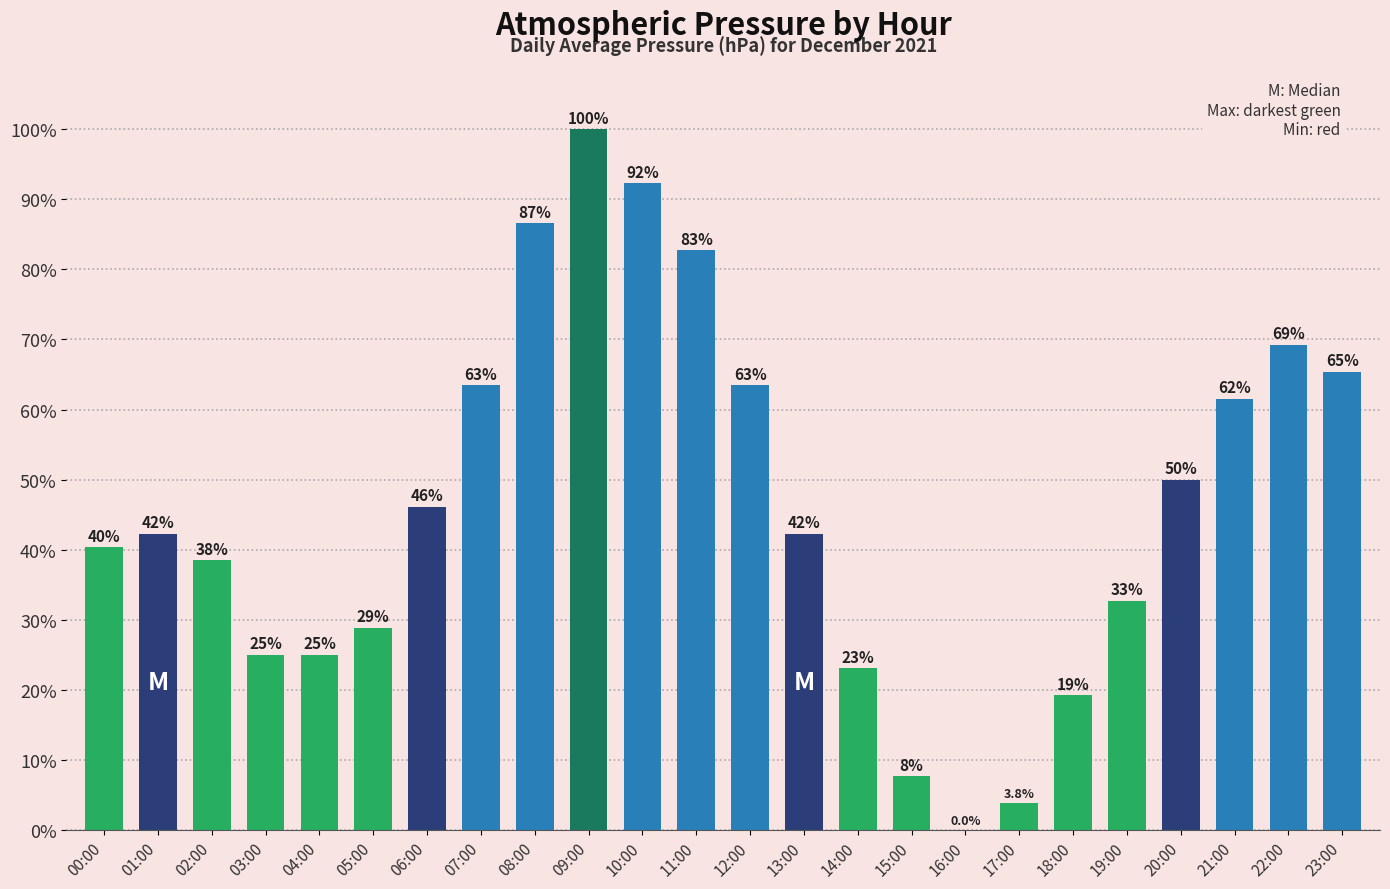

Rank the categories by value from highest to lowest.

09:00, 10:00, 08:00, 11:00, 22:00, 23:00, 07:00, 12:00, 21:00, 20:00, 06:00, 01:00, 13:00, 00:00, 02:00, 19:00, 05:00, 03:00, 04:00, 14:00, 18:00, 15:00, 17:00, 16:00